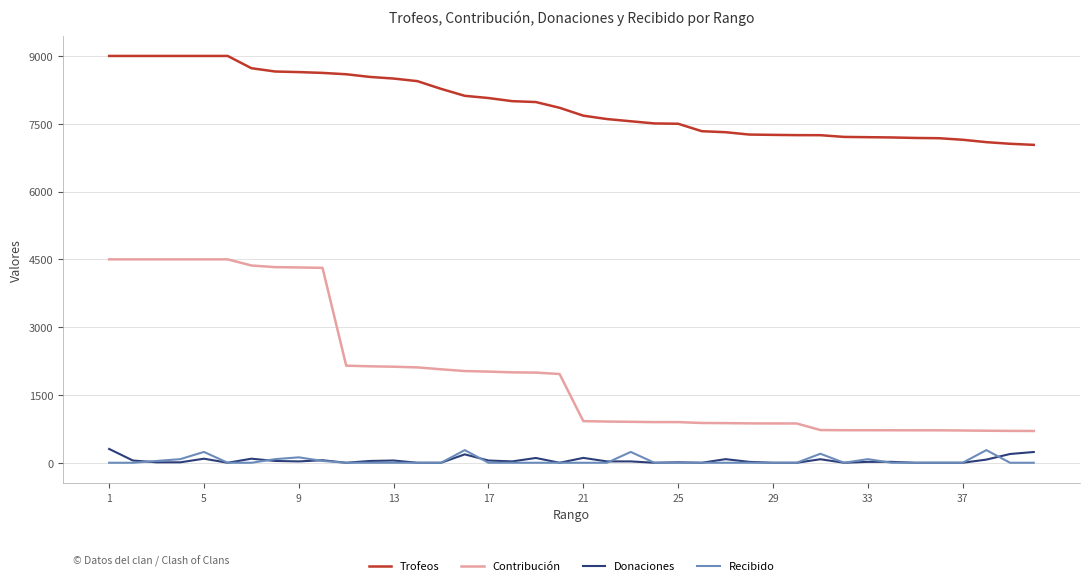

True or false: Trofeos and Donaciones cross at least once.

False